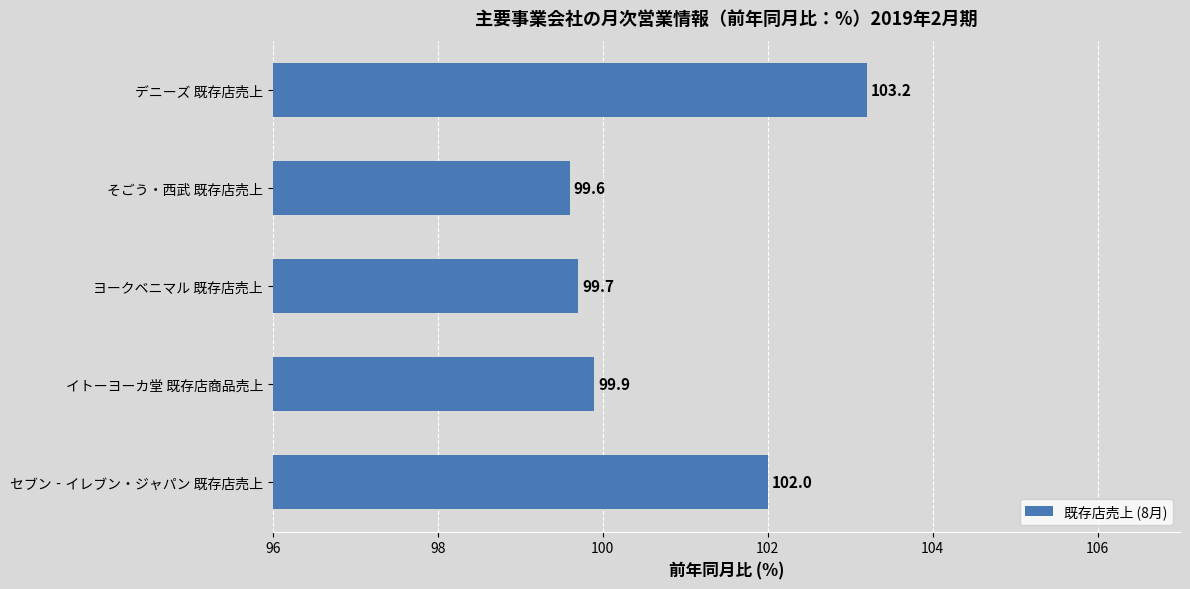

Between デニーズ 既存店売上 and セブン‐イレブン・ジャパン 既存店売上, which is larger?

デニーズ 既存店売上